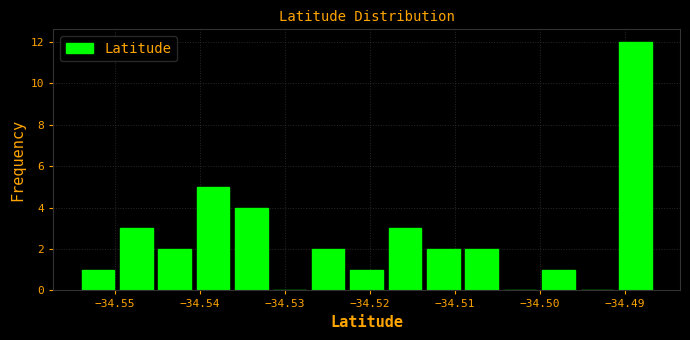

Reading left to right, list every bar in this chart as the range it spans on the x-axis followed by its height. Neither the bar edges nor the heights are printed on the chart, so give them approximately, as read against the axes.

-34.554 to -34.550: 1
-34.550 to -34.545: 3
-34.545 to -34.541: 2
-34.541 to -34.536: 5
-34.536 to -34.532: 4
-34.532 to -34.527: 0
-34.527 to -34.523: 2
-34.523 to -34.518: 1
-34.518 to -34.514: 3
-34.514 to -34.509: 2
-34.509 to -34.505: 2
-34.505 to -34.500: 0
-34.500 to -34.496: 1
-34.496 to -34.491: 0
-34.491 to -34.487: 12